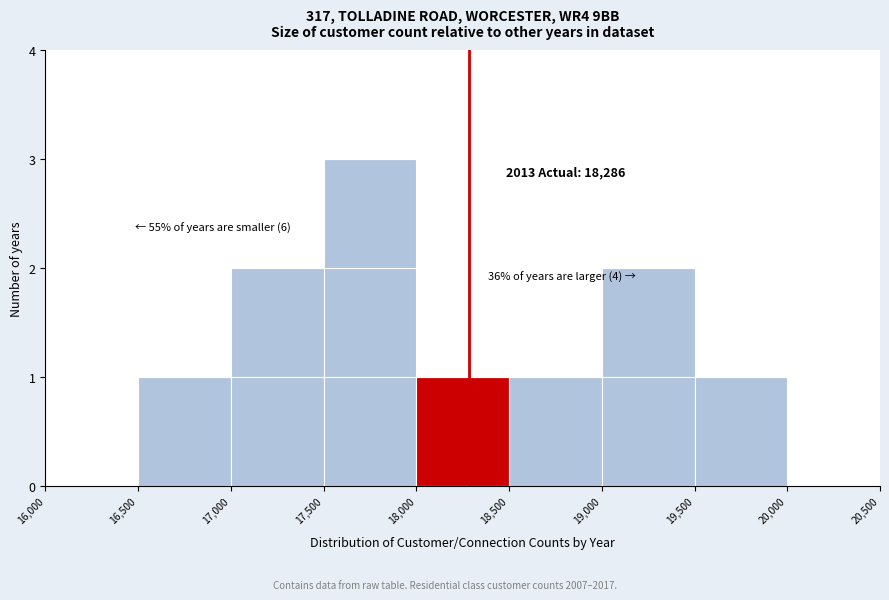

Over which range of the x-axis is the bar tallest?

17,500 to 18,000